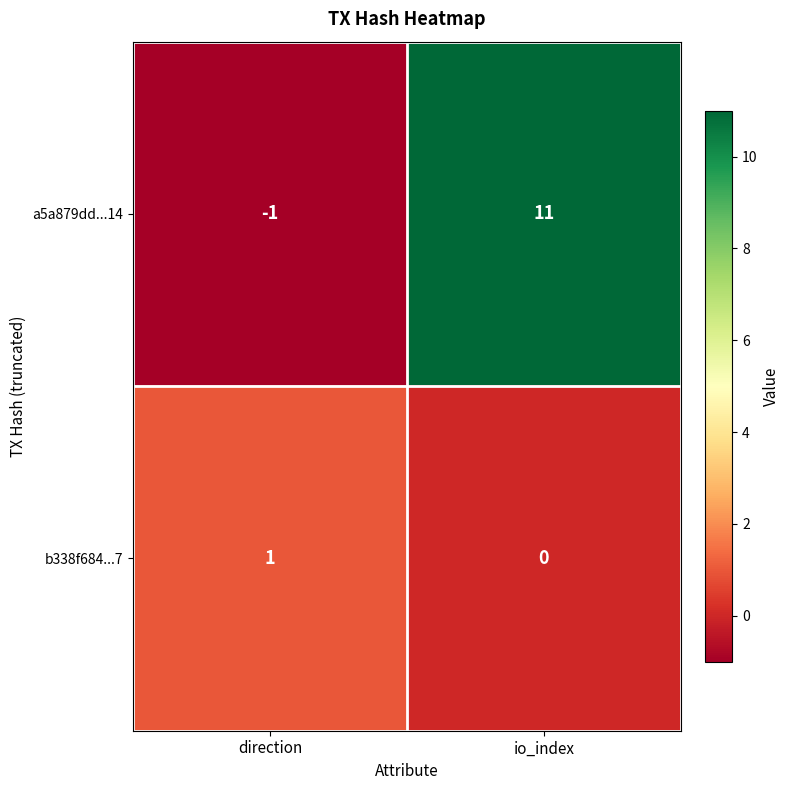

What is the minimum value shown in the chart?

-1